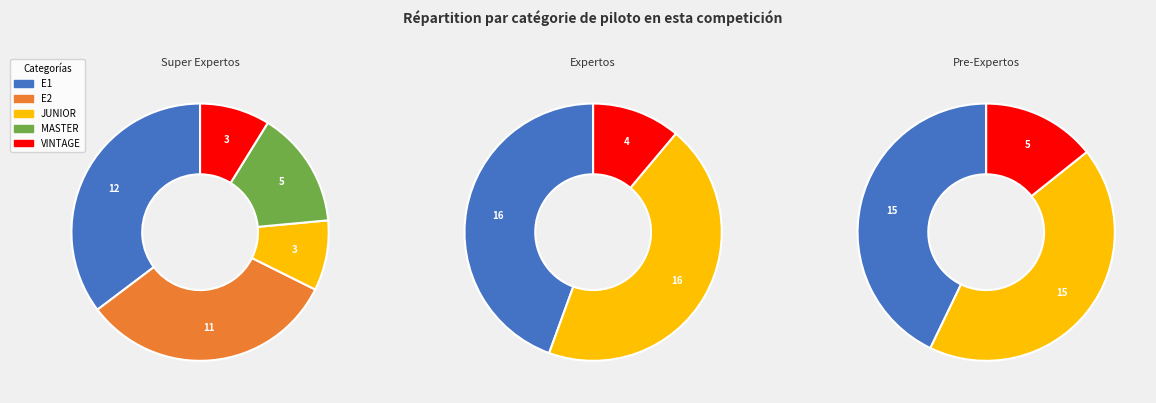

How many slices are in this pie chart?

5